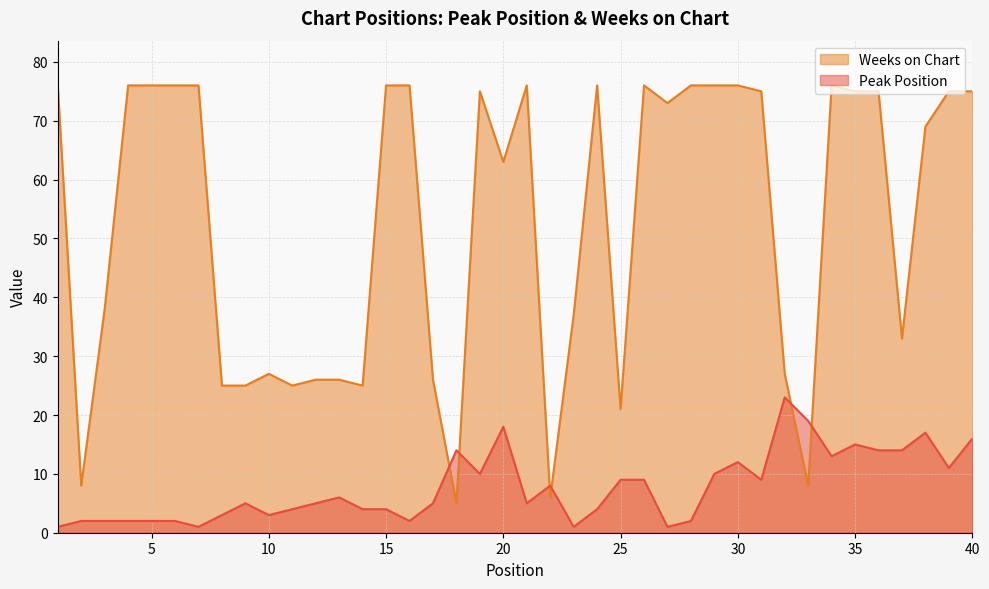

Between 22 and 24, which is larger?

22